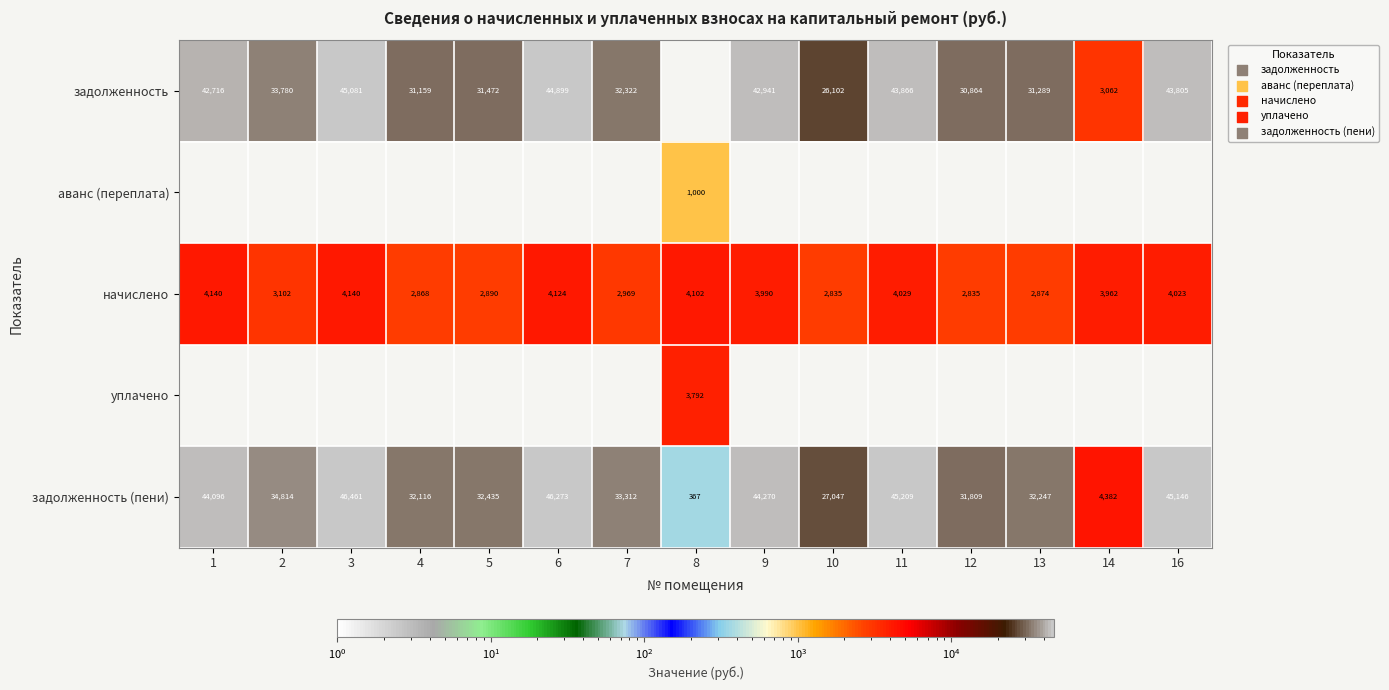

Is it true that задолженность (пени) equals 20890 at 11?

False